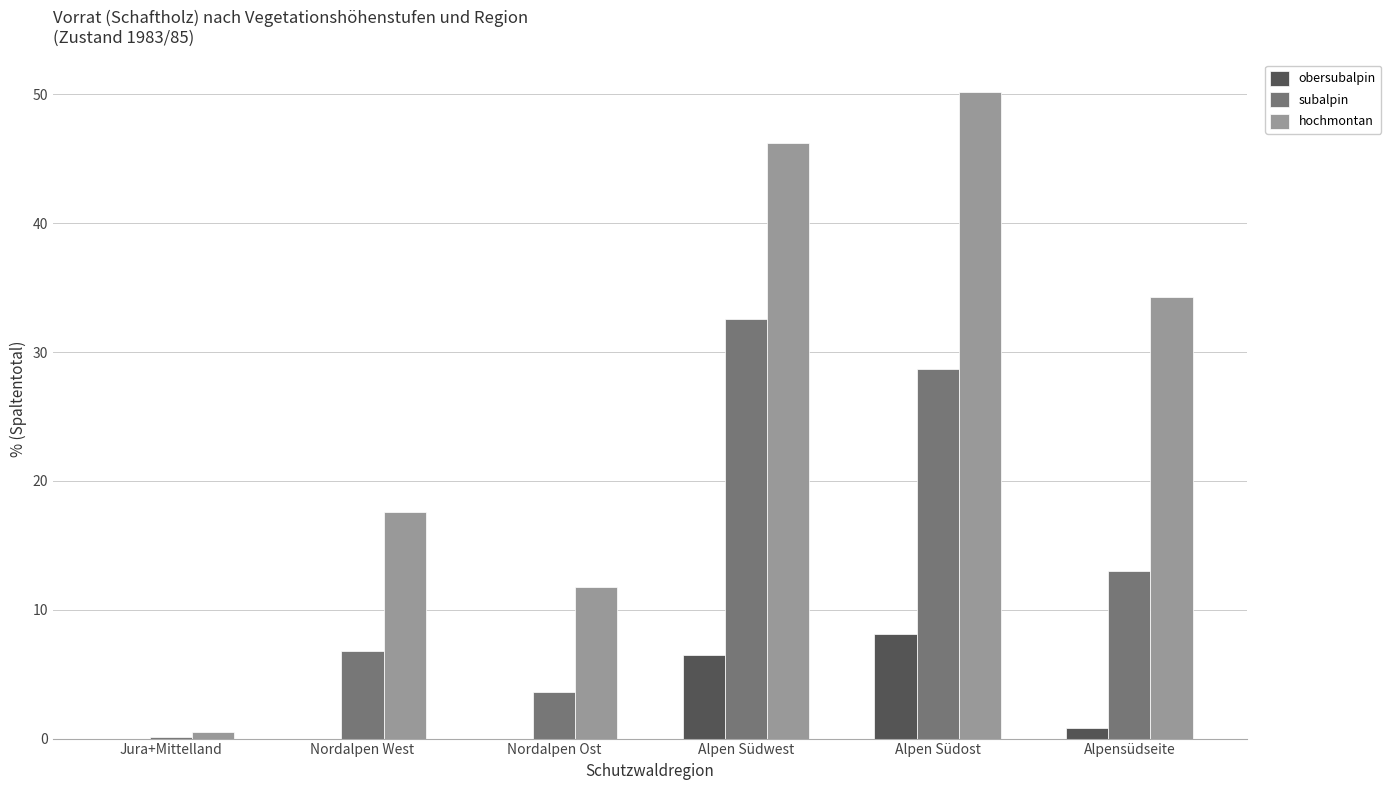

How many groups of bars are there?

6